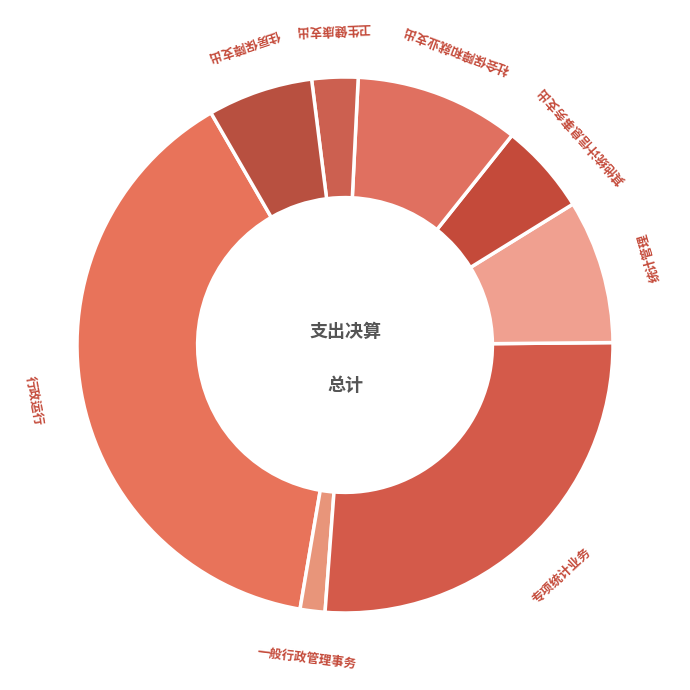

Which slice is the smallest?

一般行政管理事务